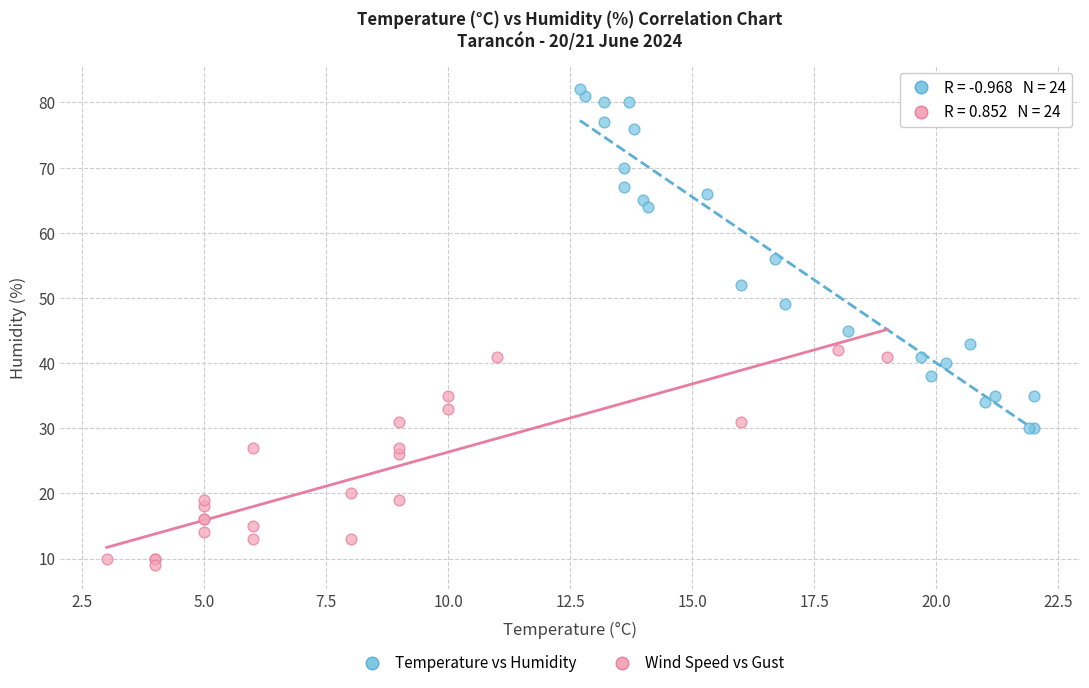

Which series contains the lowest Y value?

Wind Speed vs Gust